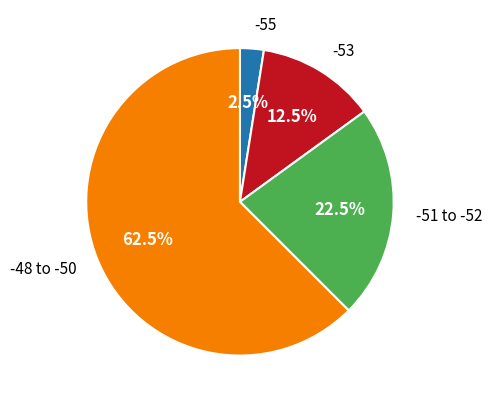

Combined, do -51 to -52 and -55 account for over 50%?

No